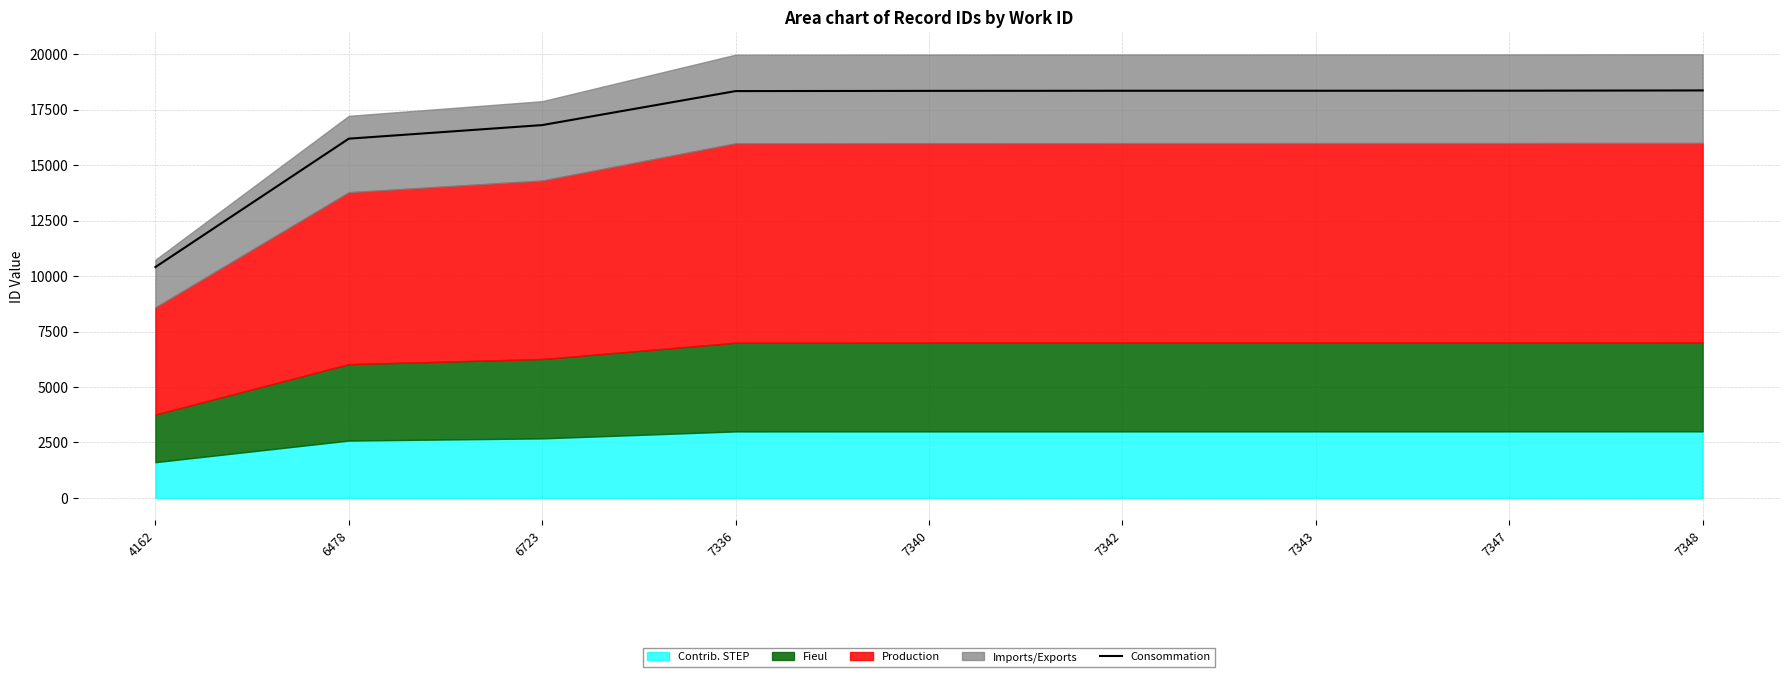

Approximately how many times larger is the value at 7343 compared to 7342?

1.0